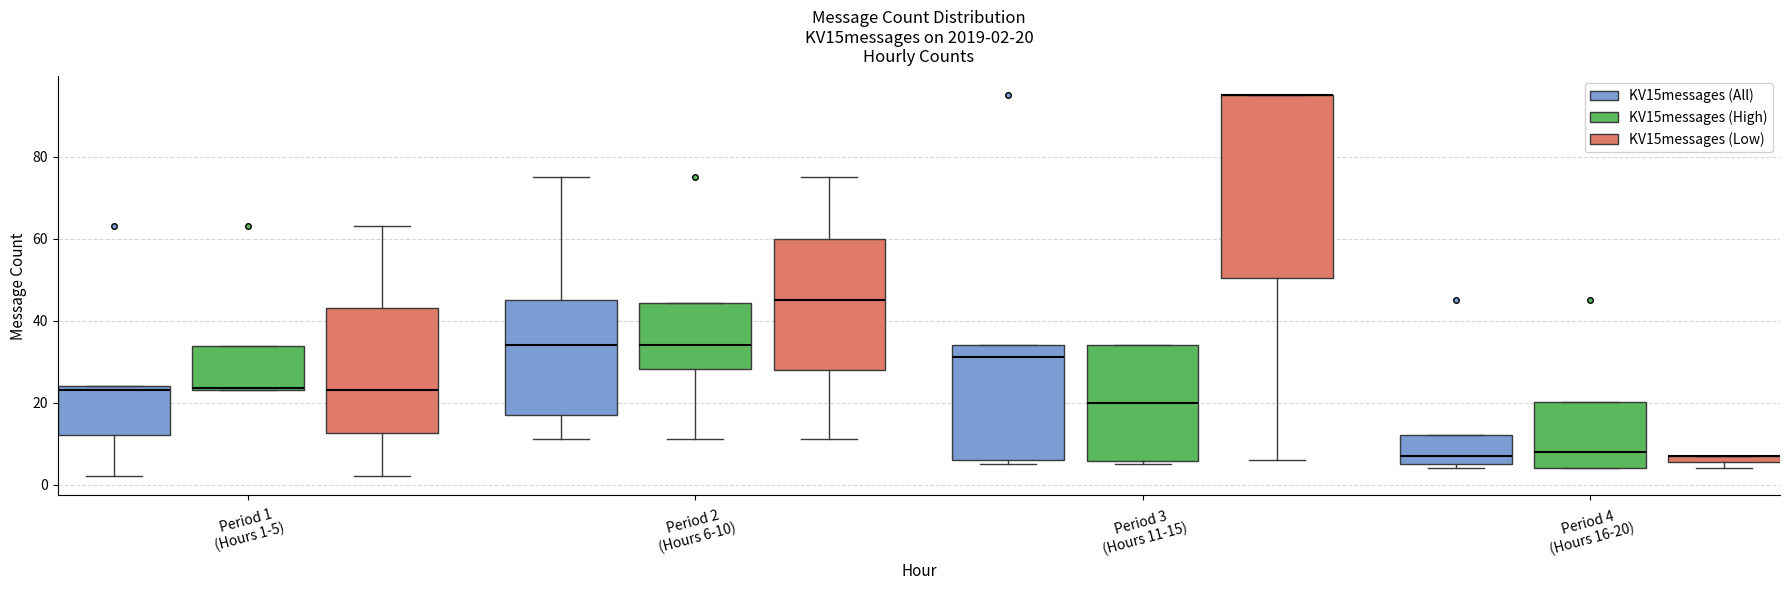

Which box is the tallest, from its lower edge to its upper edge?

Period 3 (Hours 11-15) (KV15messages (Low))